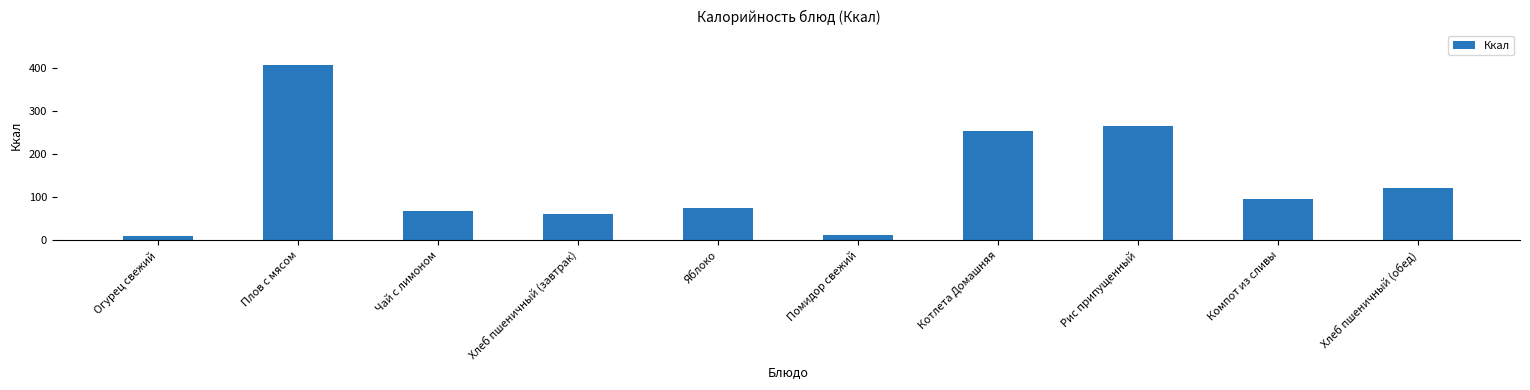

Which has a higher value, Хлеб пшеничный (обед) or Хлеб пшеничный (завтрак)?

Хлеб пшеничный (обед)